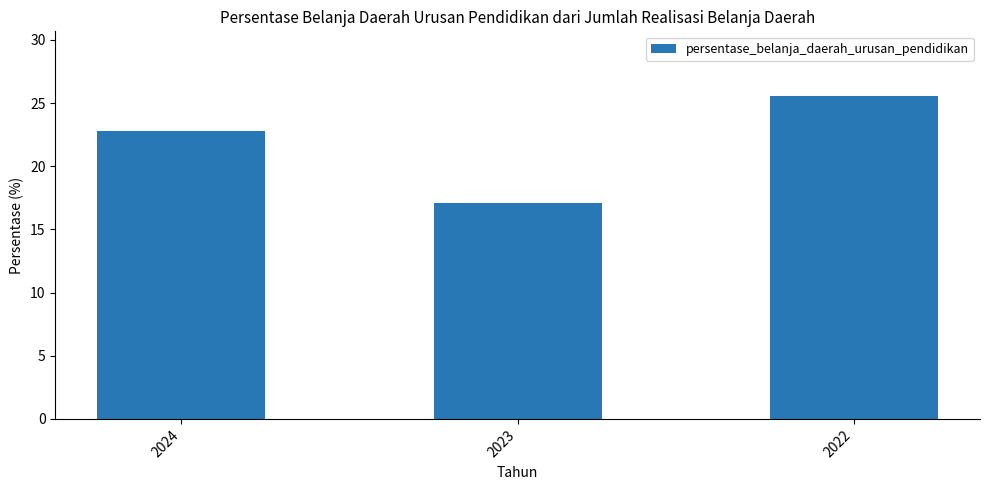

Which label corresponds to the largest value in the chart?

2022